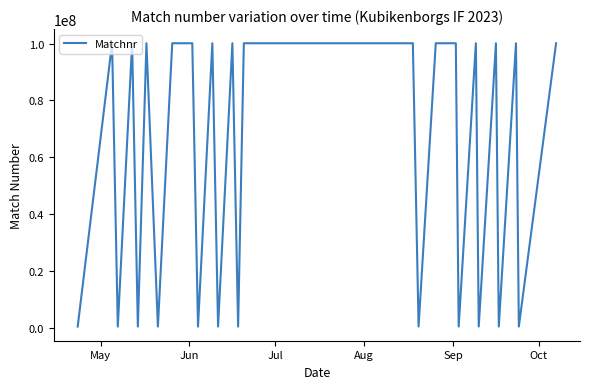

What is the difference between the maximum and minimum values?

99663124